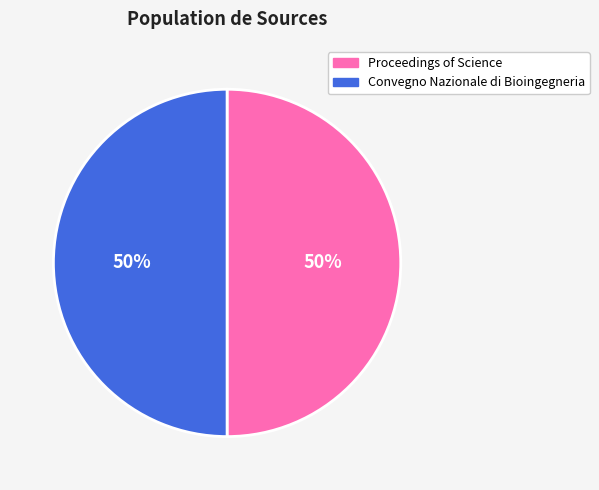

How many slices are in this pie chart?

2